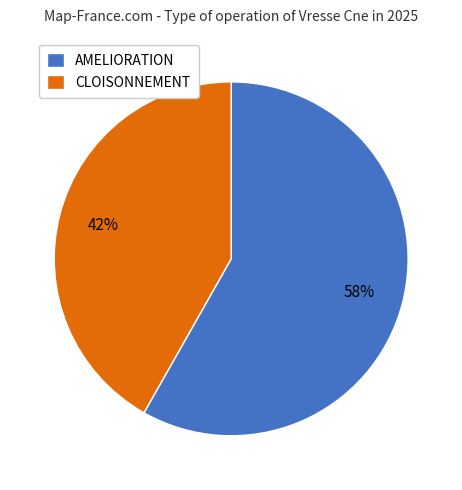

To the nearest percent, what is the difference between the largest and smallest slice percentages?

16%